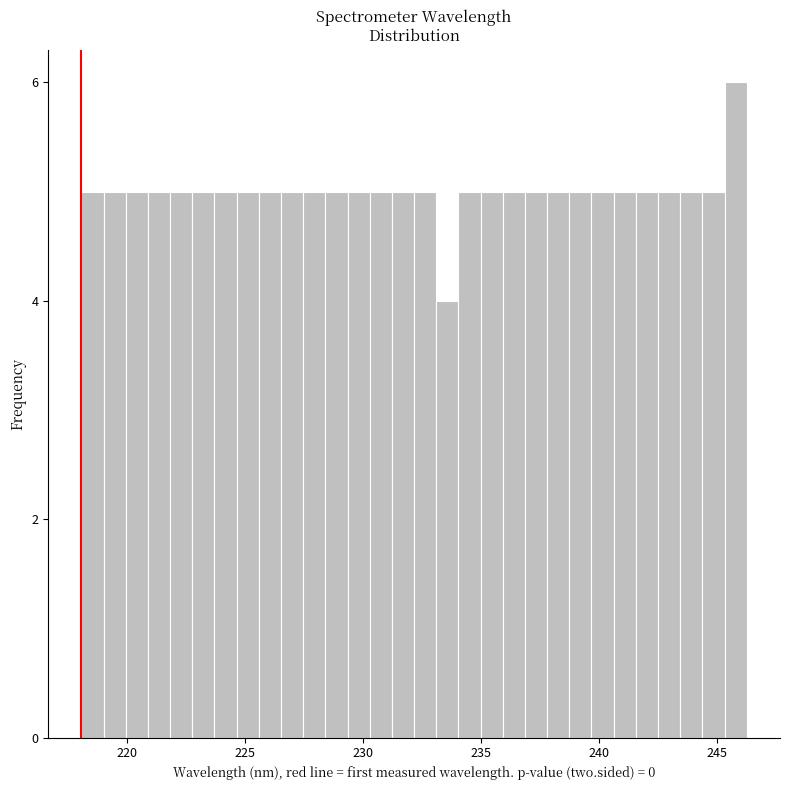

Read against the x-axis, roughly where is the centre of the tallest bar?

246.0